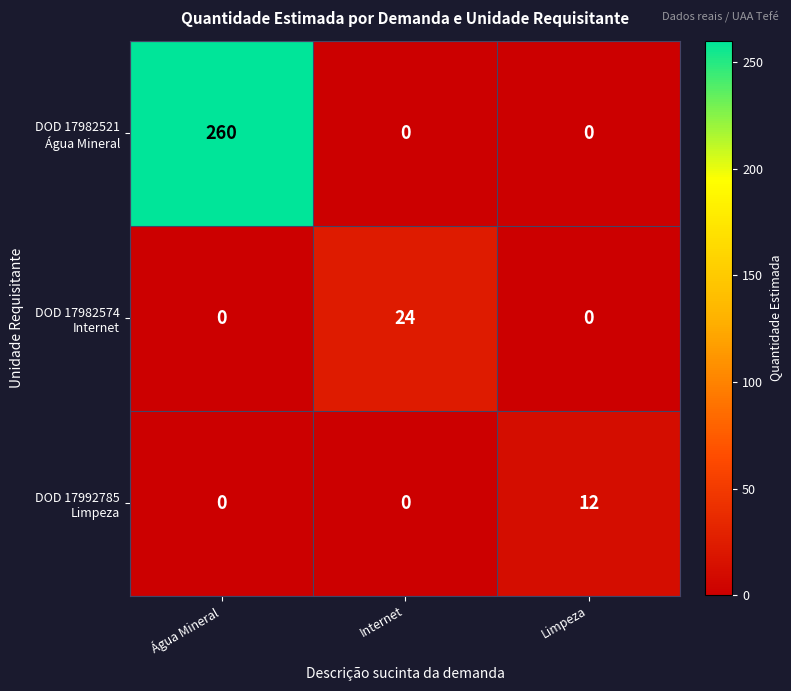

What is the greatest value displayed?

260